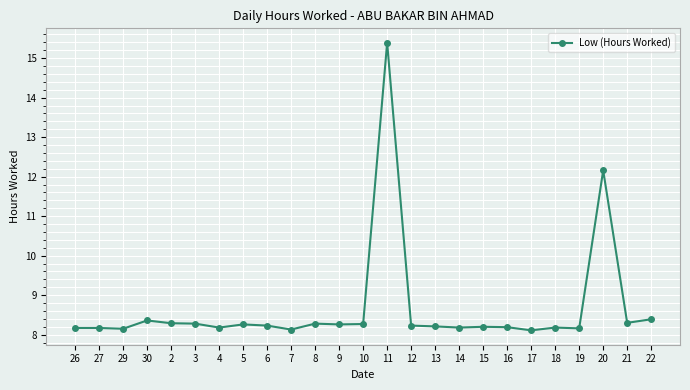

What is the change in value from 6 to 11?

+7.2